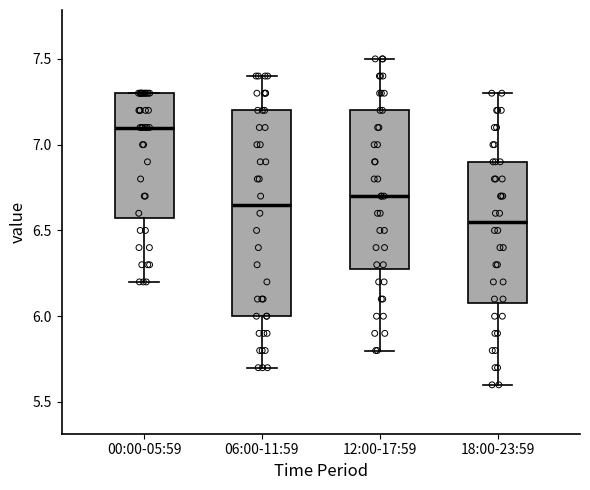

Comparing the boxes themselves (not the whiskers), which one is the tallest?

06:00-11:59